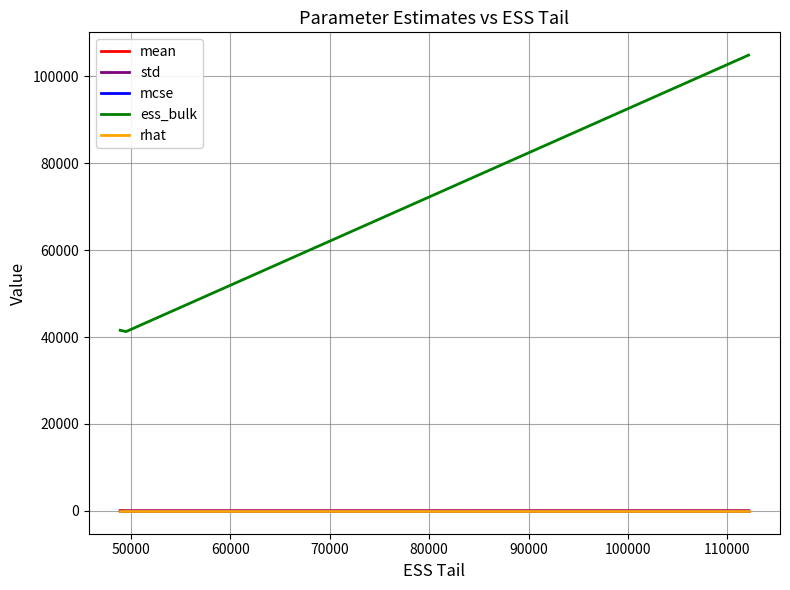

Which series has the largest range (max minus min)?

ess_bulk